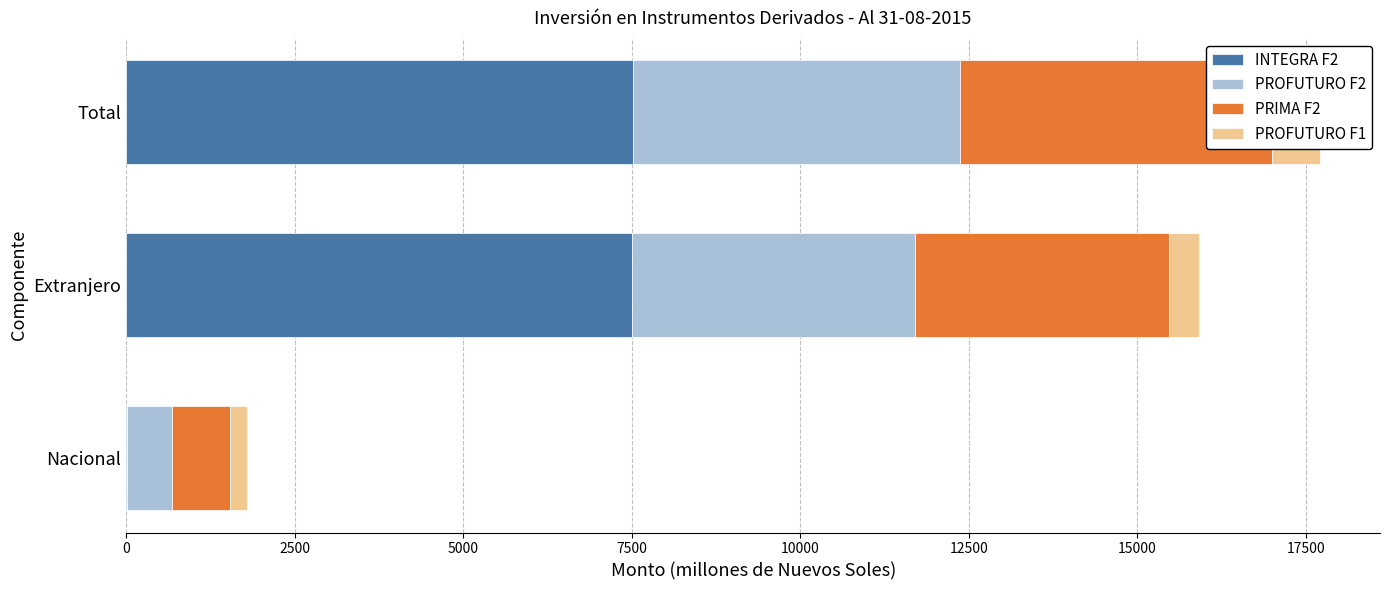

What is the total value across all series at Extranjero?

15921.4